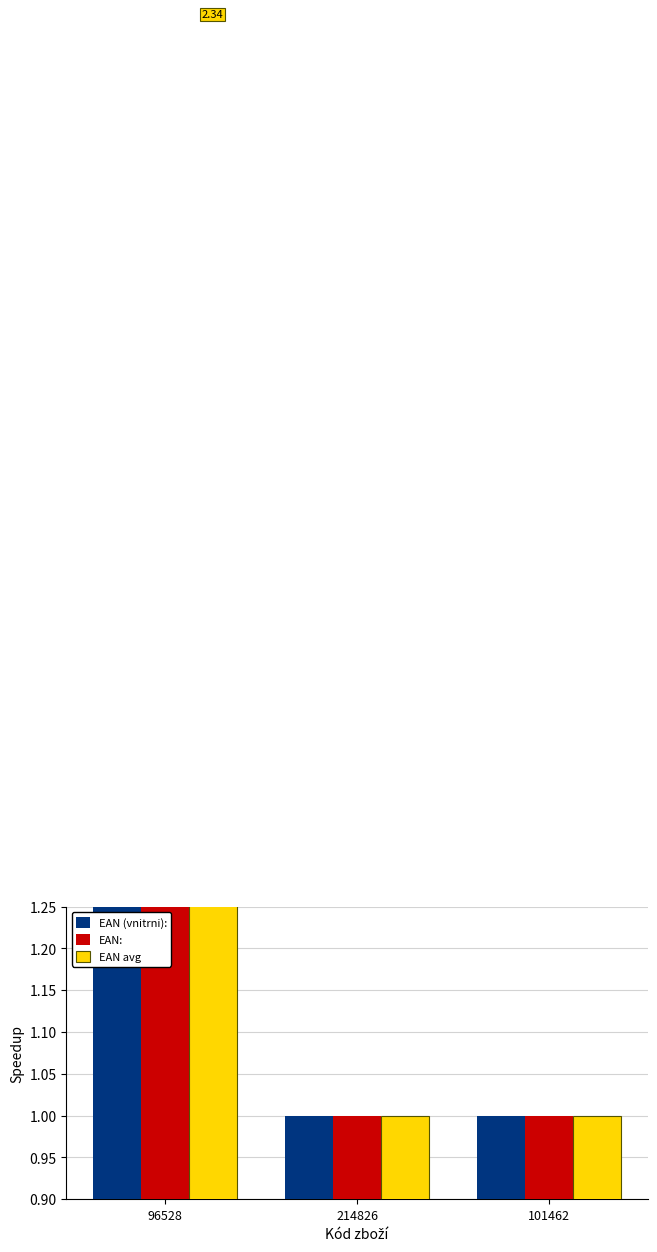

Reading left to right, transcribe all the data shown in this chart.

EAN (vnitrni):: 2.3	1.0	1.0
EAN:: 2.3	1.0	1.0
EAN avg: 2.3	1.0	1.0